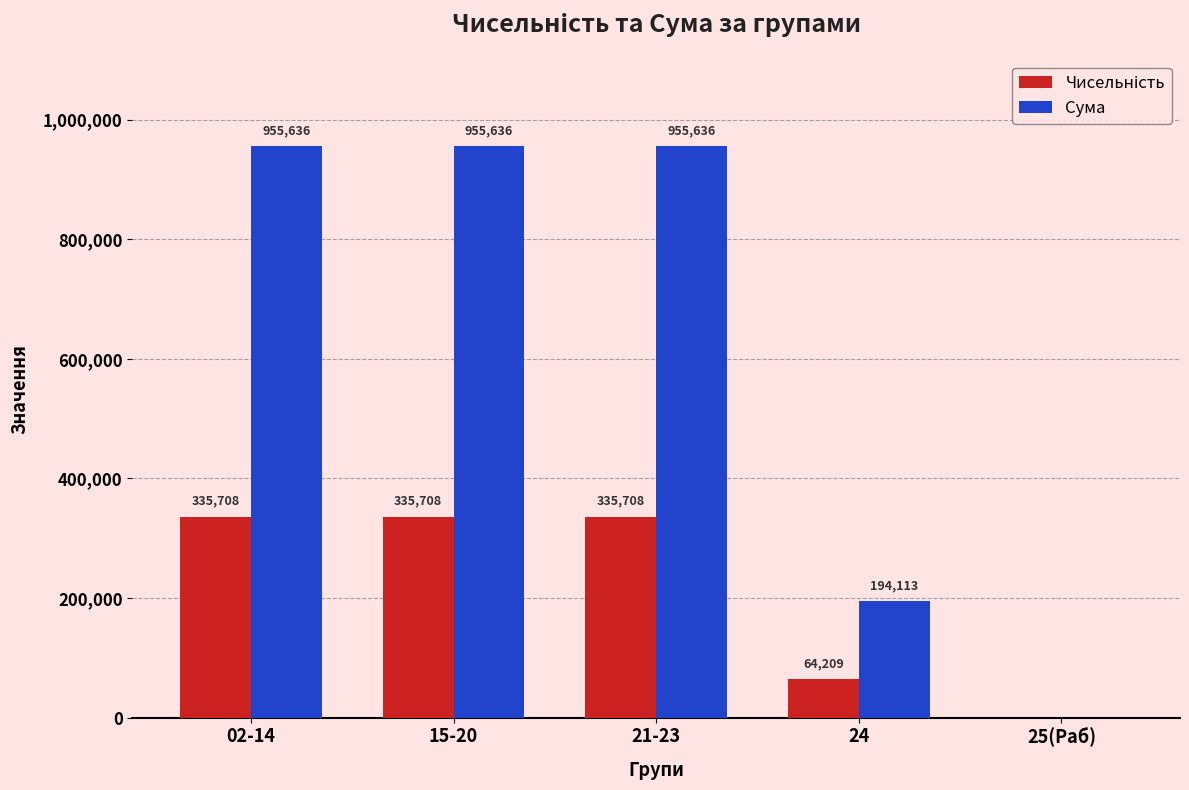

Where does the Сума series first go above 955636?

02-14